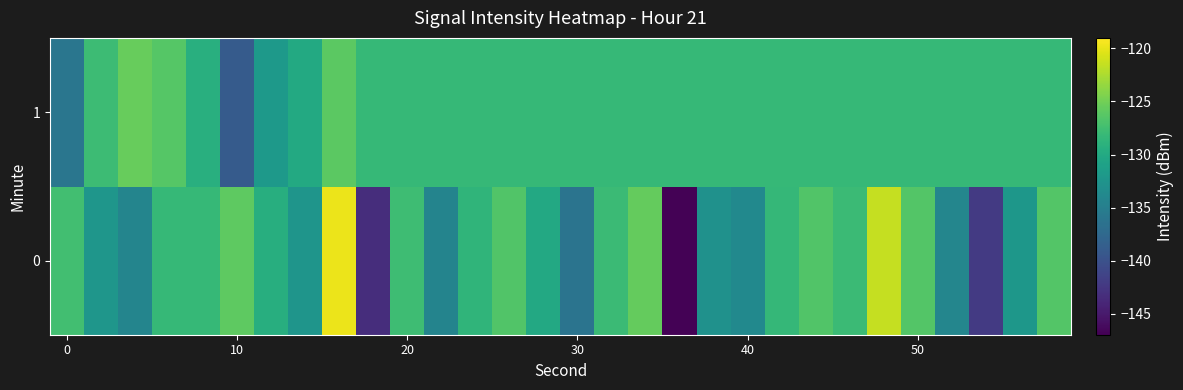

What is the minimum value shown in the chart?

-146.9